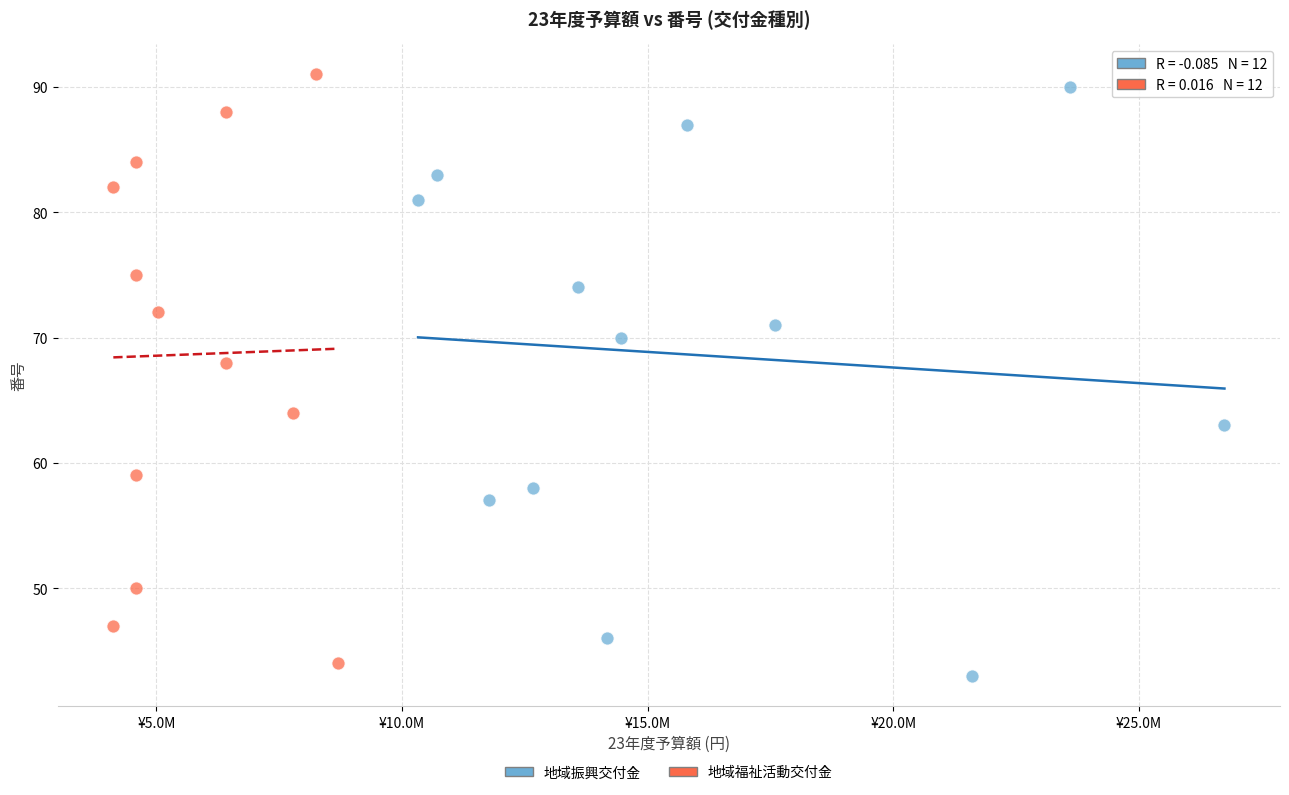

What are all the series names shown in the legend?

地域振興交付金, 地域福祉活動交付金